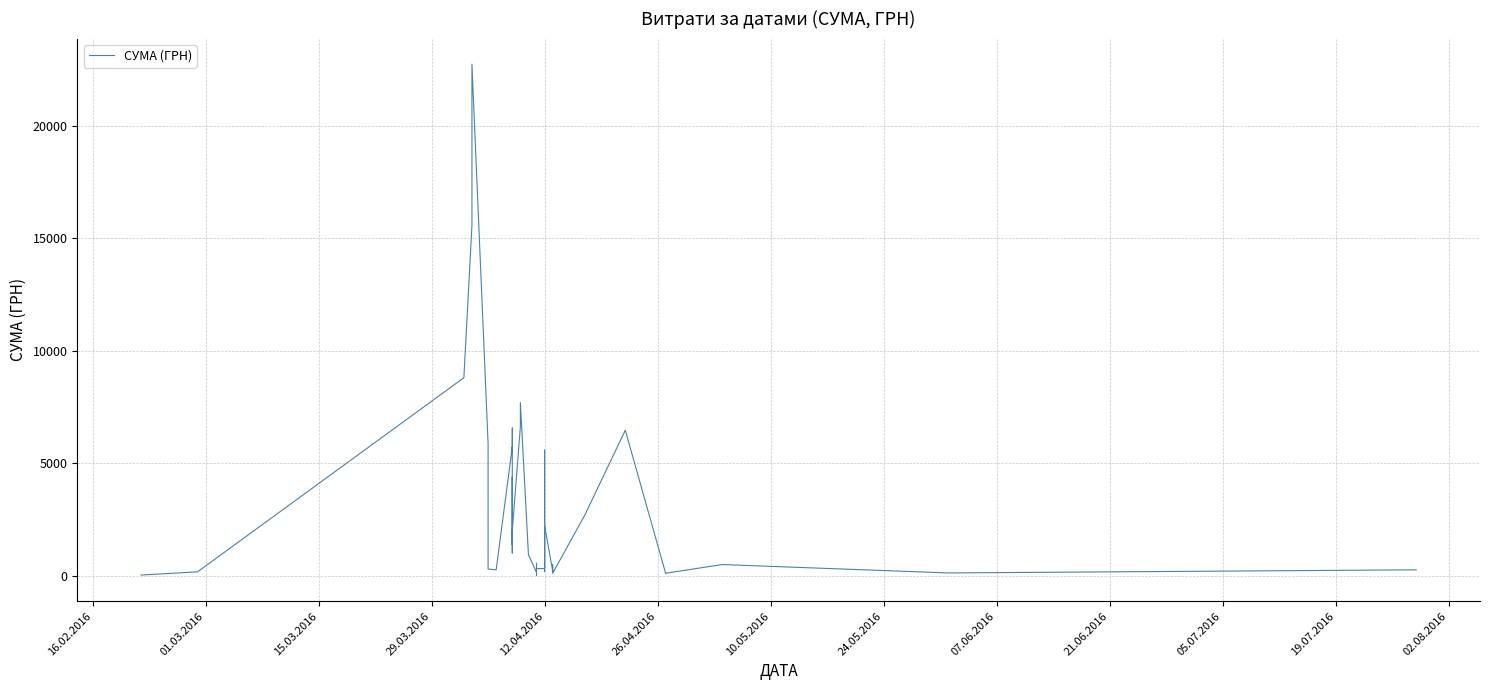

What is the difference between the maximum and minimum values?

22718.0